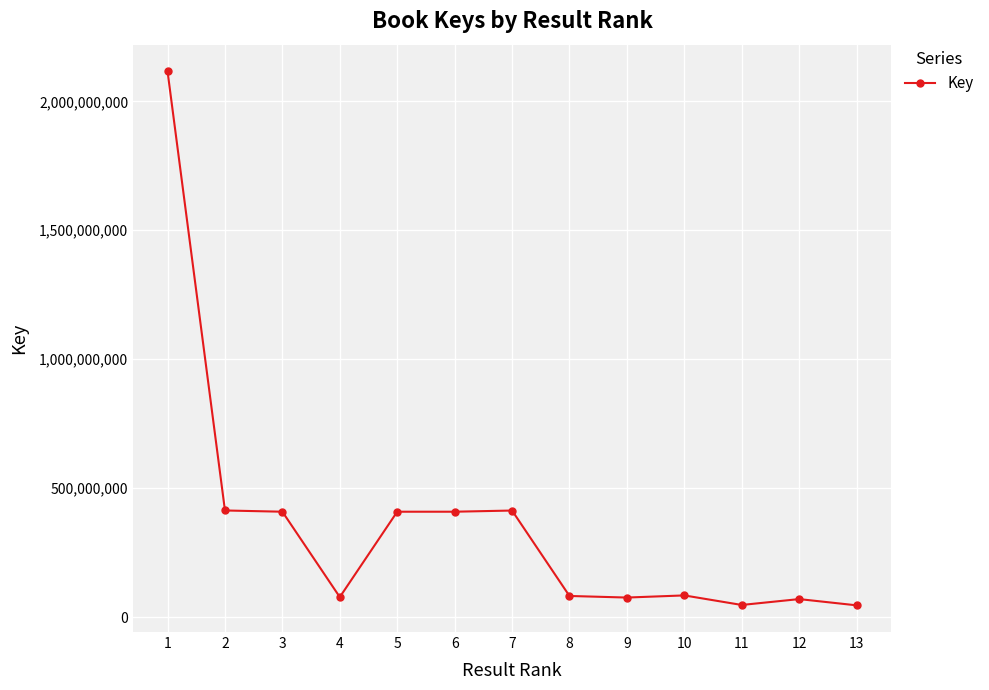

What is the maximum value shown in the chart?

2116335599